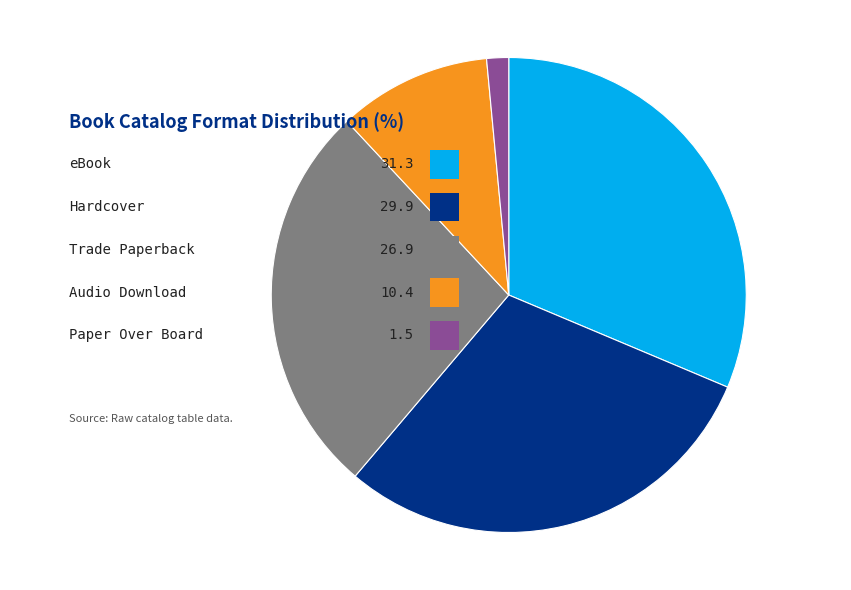

Does Paper Over Board represent more than half of the total?

No